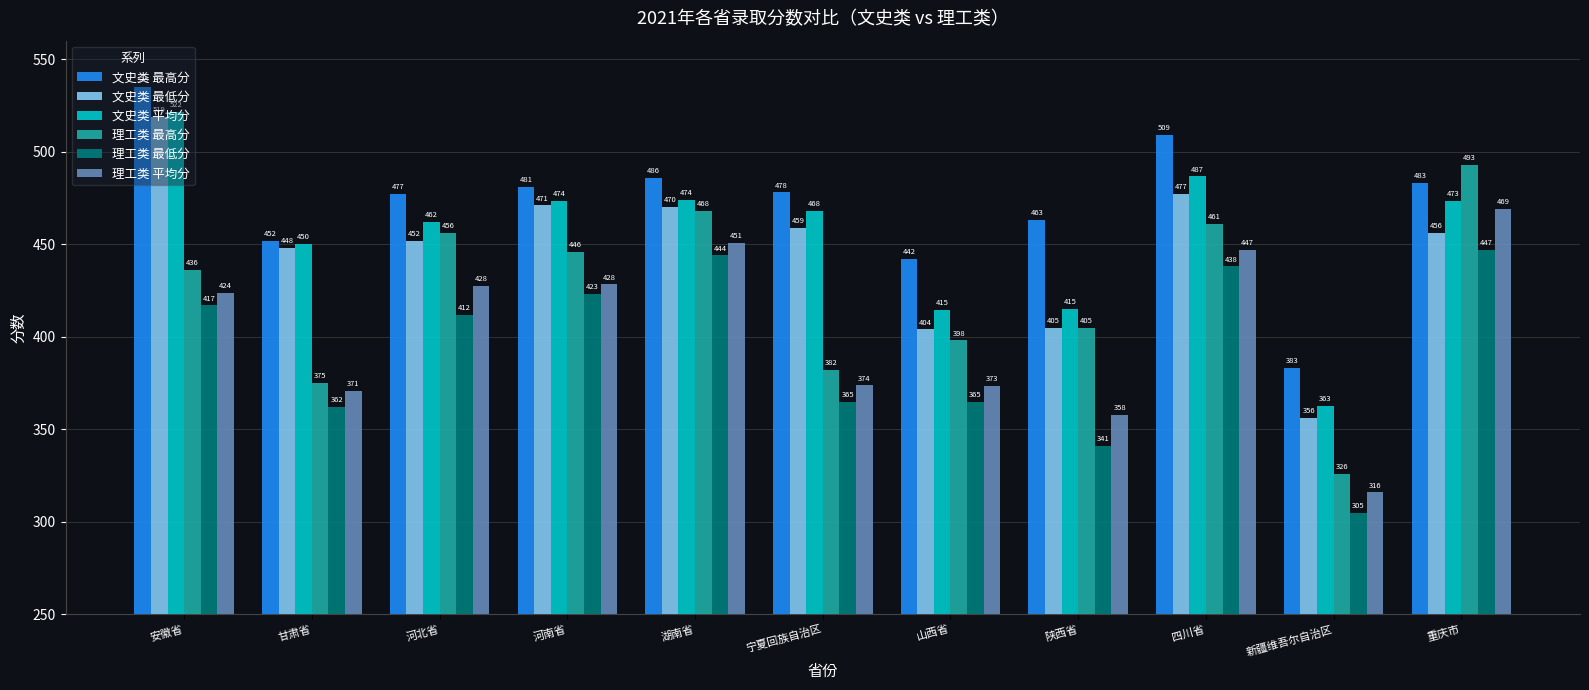

Which series changed the most between 湖南省 and 重庆市?

理工类 最高分